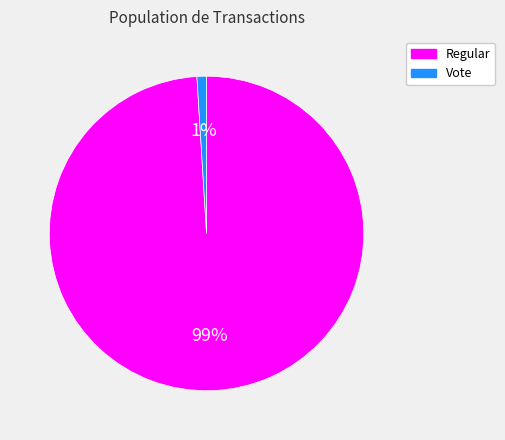

Rank the categories by value from lowest to highest.

Vote, Regular